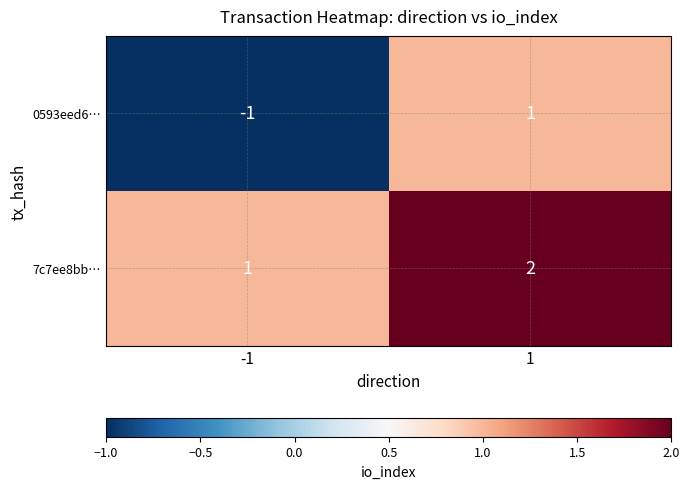

How many series are shown in this chart?

2